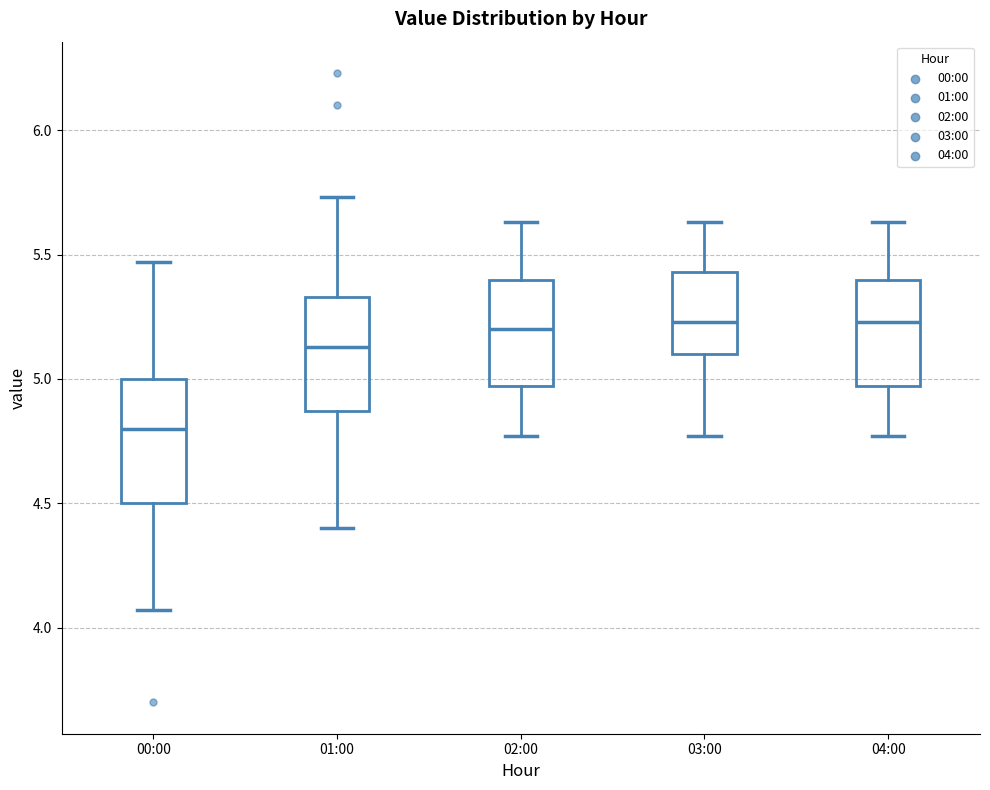

Reading left to right, read every box against the y-axis: the position of its median line, the range the box covers, and the ends of its whiskers. The values are not printed on the chart, so give them approximately, as read against the axis.

00:00: median 4.80, box 4.50 to 5.00, whiskers 4.05 to 5.45
01:00: median 5.15, box 4.85 to 5.35, whiskers 4.40 to 5.75
02:00: median 5.20, box 4.95 to 5.40, whiskers 4.75 to 5.65
03:00: median 5.25, box 5.10 to 5.45, whiskers 4.75 to 5.65
04:00: median 5.25, box 4.95 to 5.40, whiskers 4.75 to 5.65